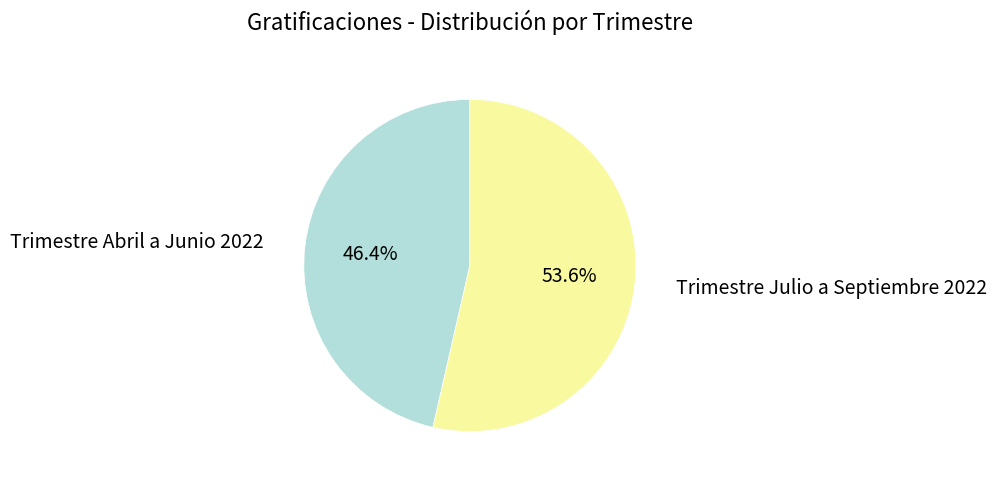

To the nearest percent, what is the combined percentage of Trimestre Abril a Junio 2022 and Trimestre Julio a Septiembre 2022?

100%